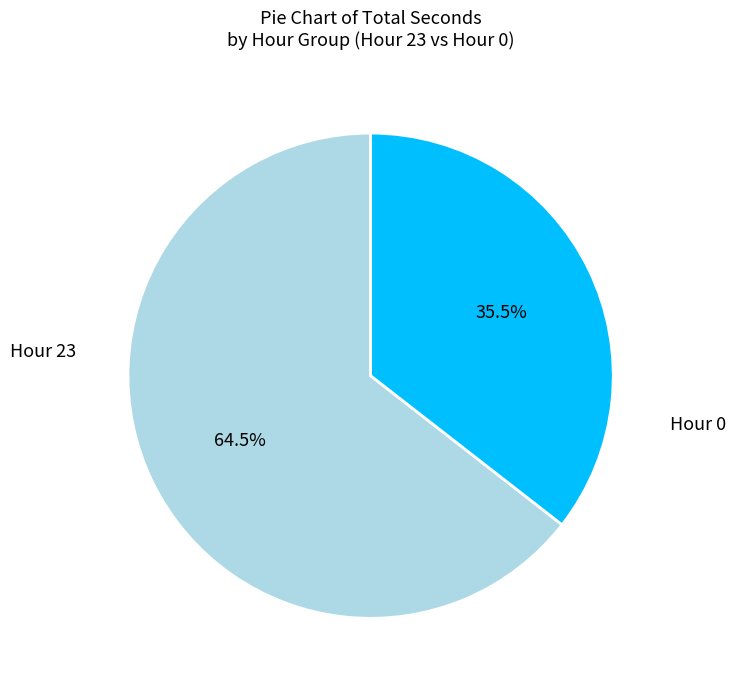

Is there any slice that represents more than half of the pie?

Yes